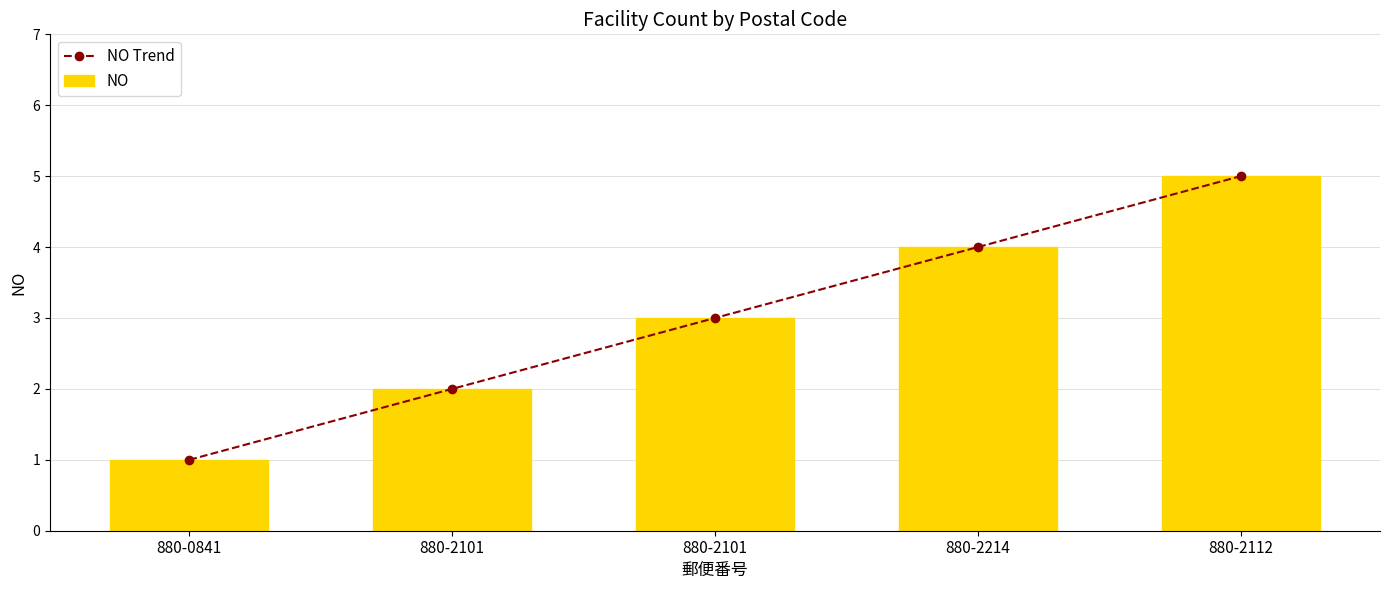

Where is NO nearest to the value 3?

880-2101